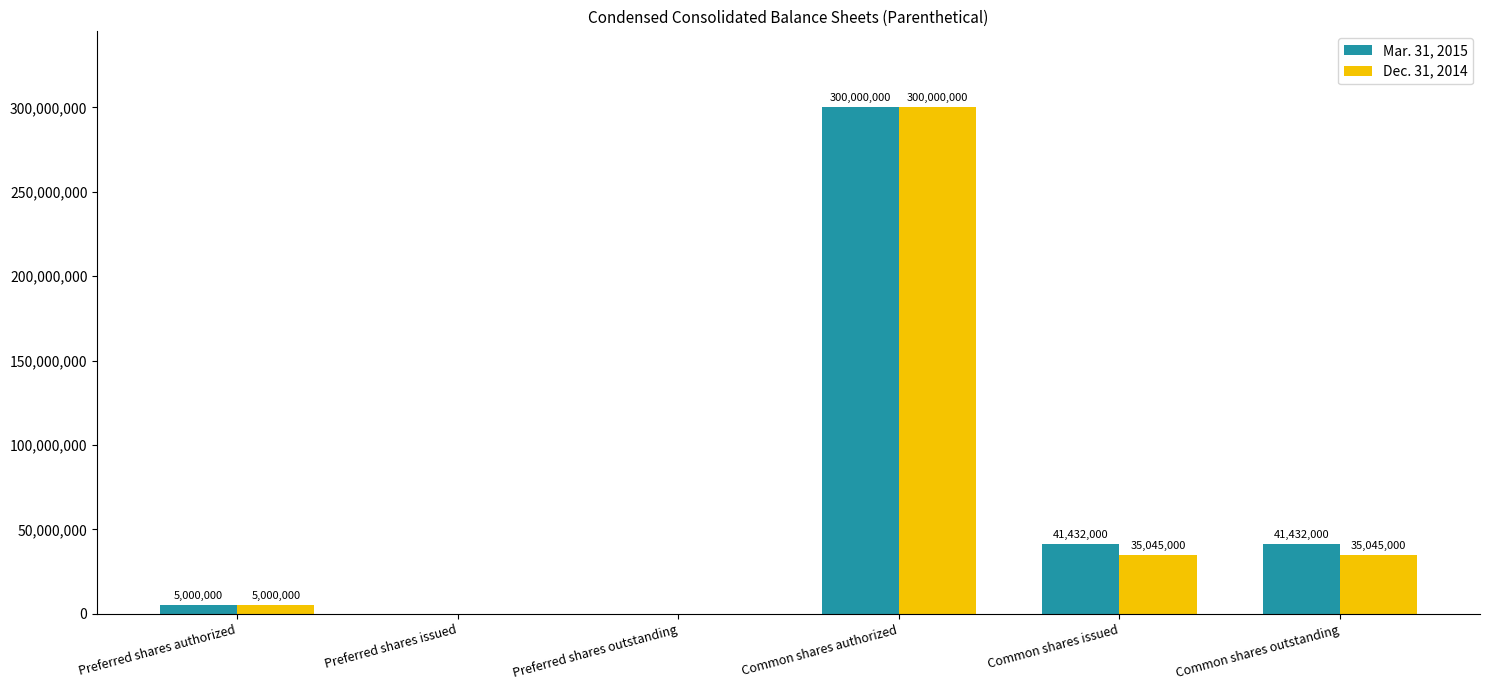

At which category is the sum across all series the highest?

Common shares authorized